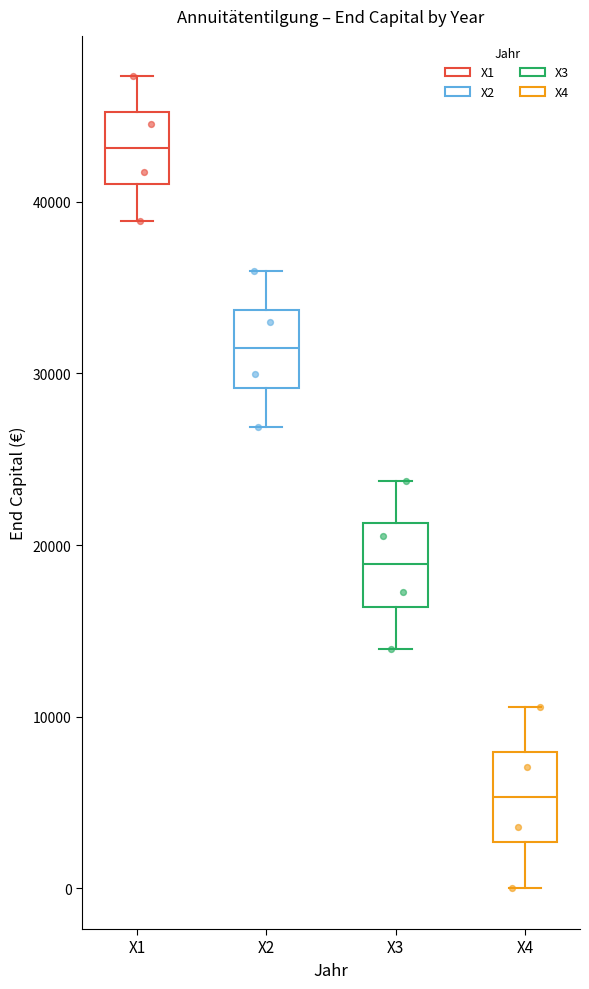

Which box's median line is the lowest?

X4